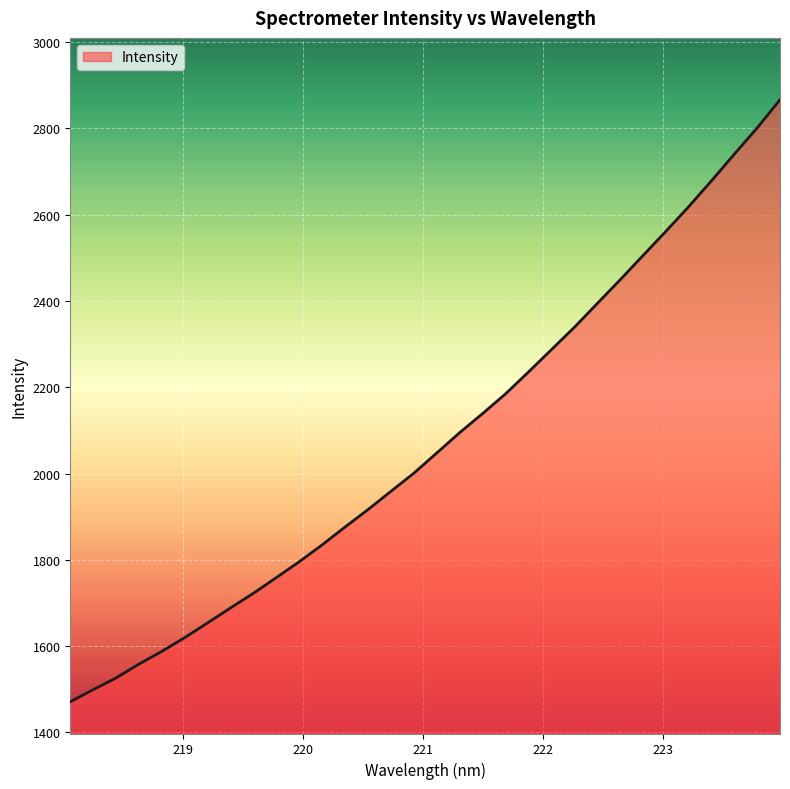

What is the greatest value displayed?

2866.1